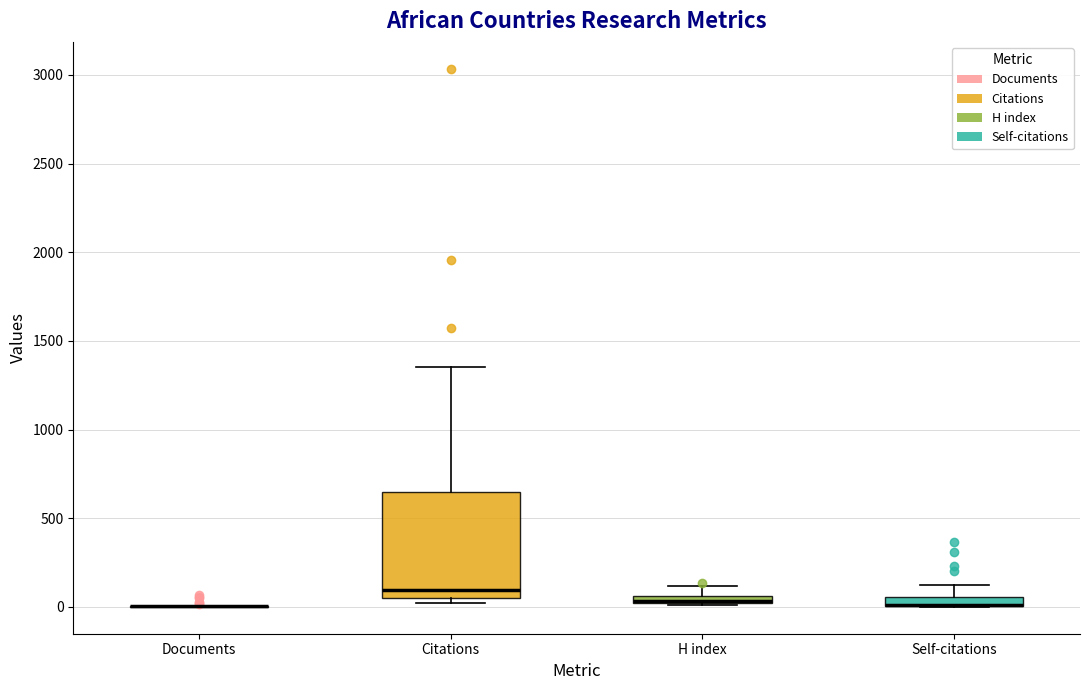

Where is the upper edge of the box for Self-citations on the y-axis? The values are not printed on the chart, so give them approximately, as read against the axis.

50